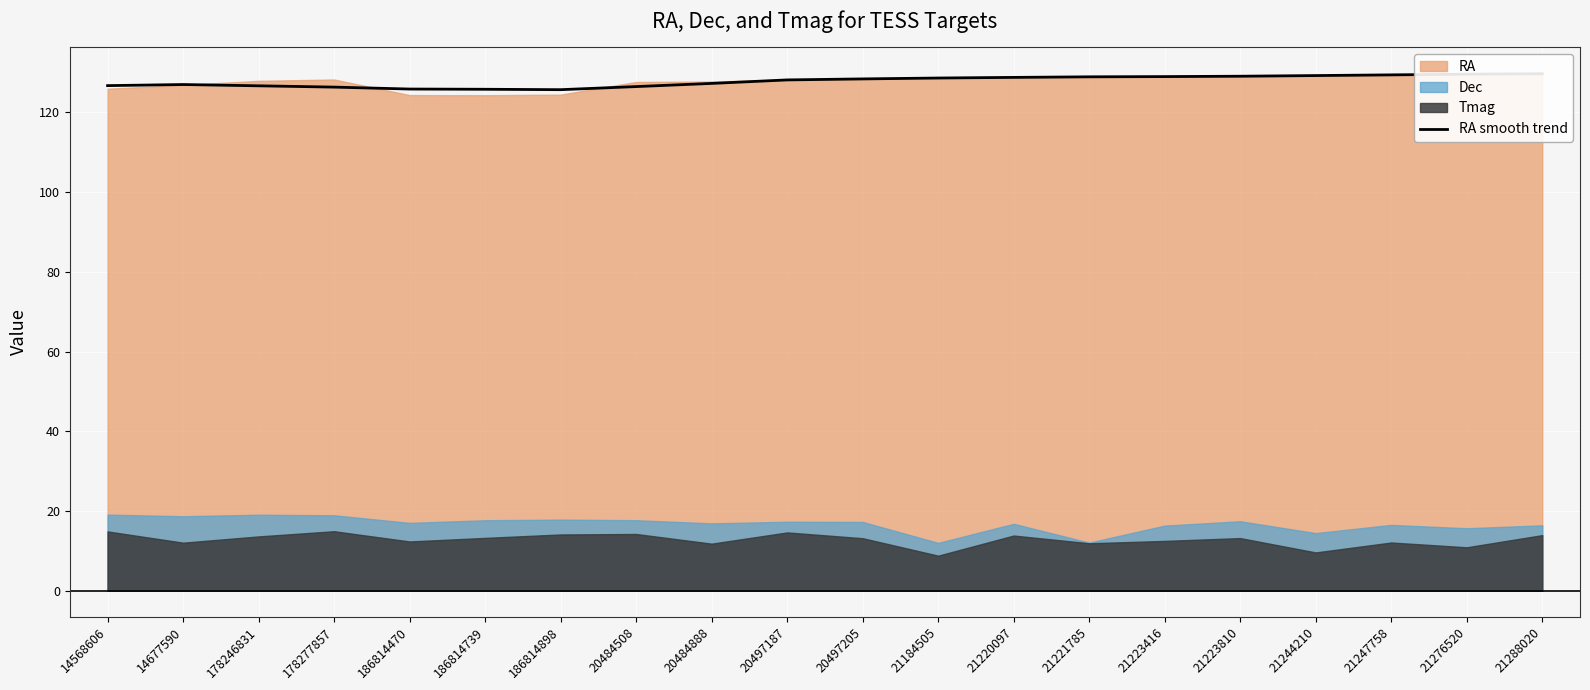

What is the difference between the values at 186814739 and 20497205?

2.6